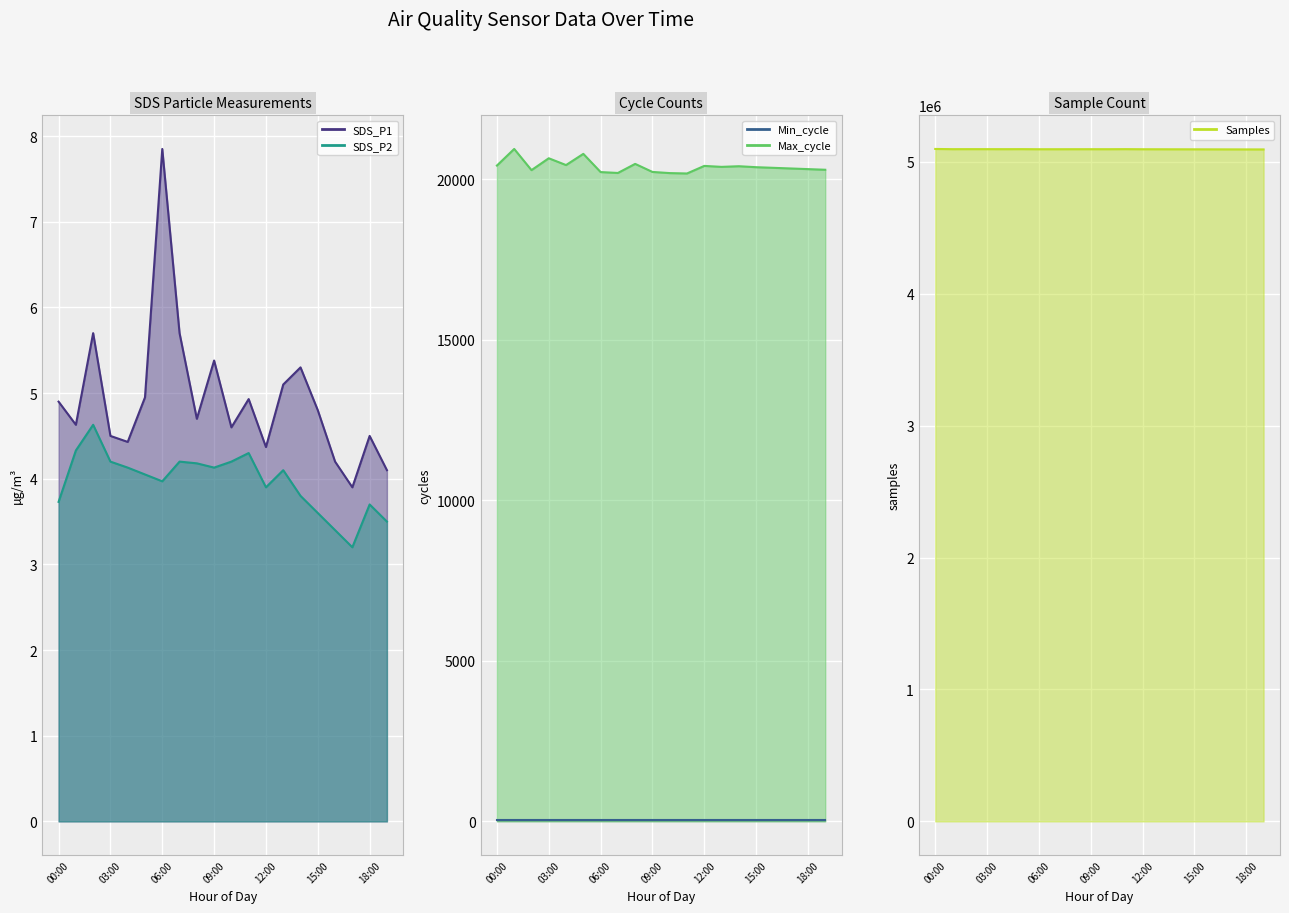

Where does the Max_cycle series first go above 20380?

00:00